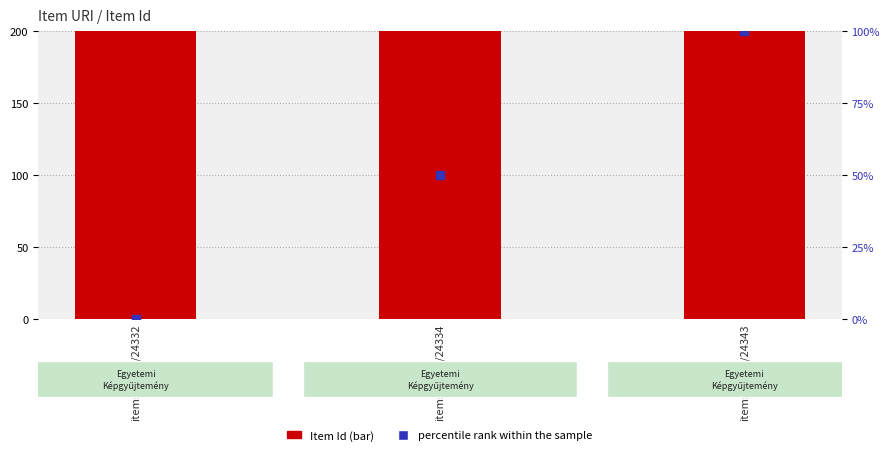

Which series contains the highest Y value?

Item Id